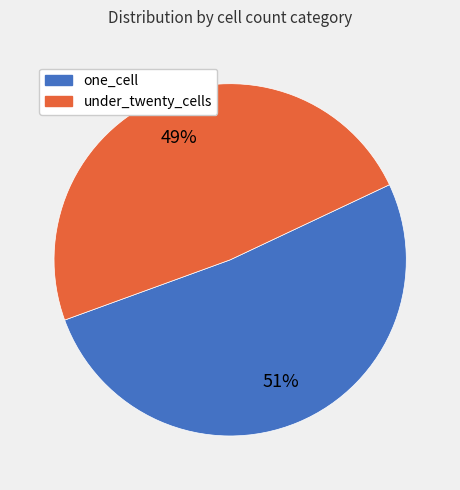

Which has a higher value, one_cell or under_twenty_cells?

one_cell